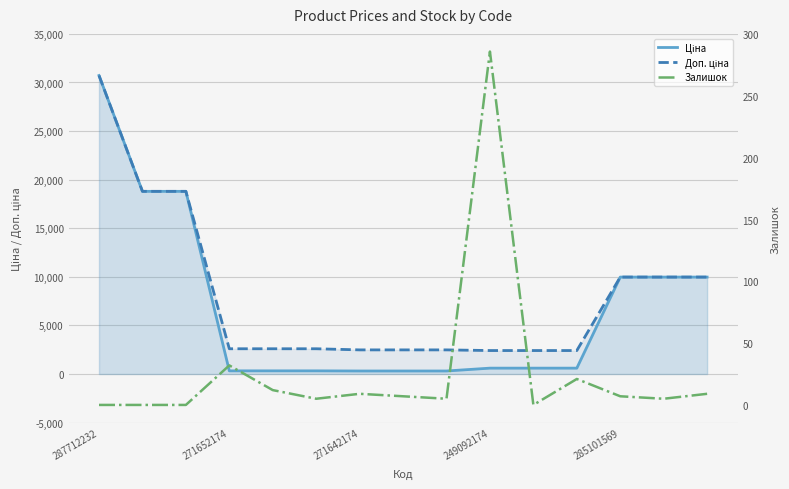

What is the sum of the Залишок values at 287712232 and 285101569?

12.0